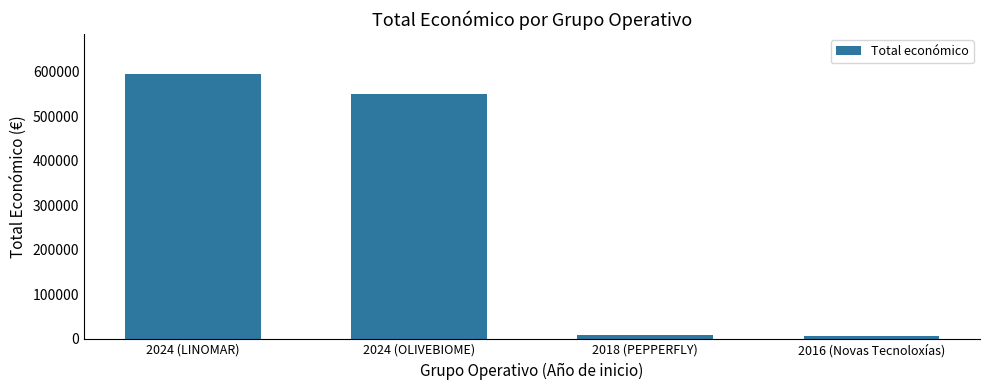

How many categories are shown in the chart?

4